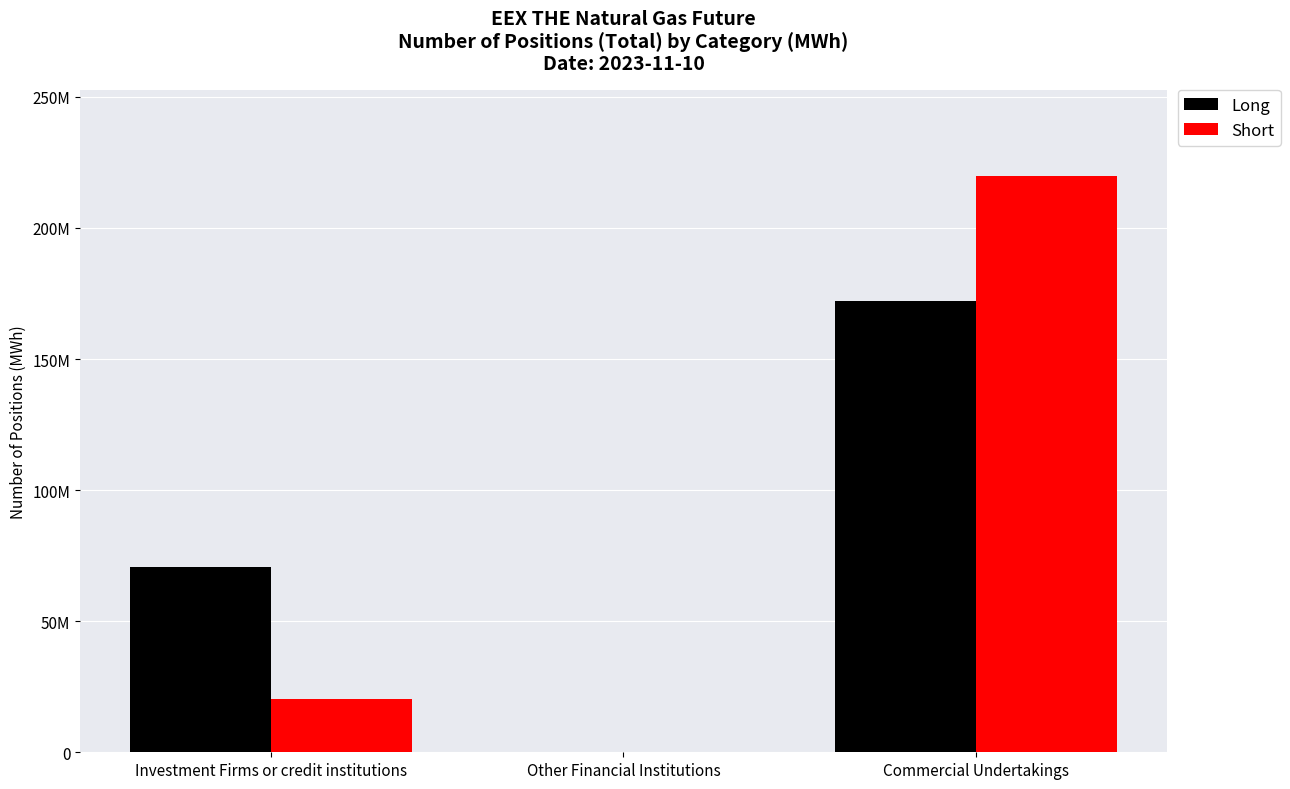

What are all the series names shown in the legend?

Long, Short